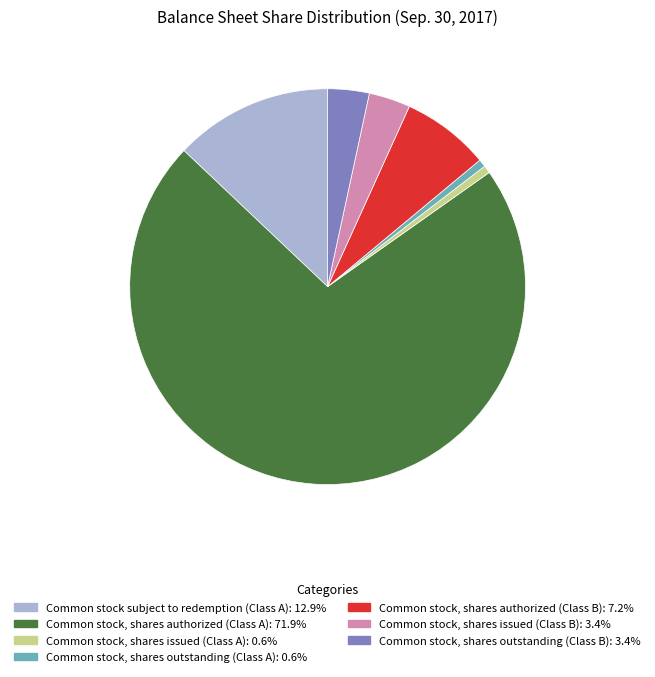

Between Common stock, shares issued (Class B) and Common stock, shares authorized (Class B), which is larger?

Common stock, shares authorized (Class B)